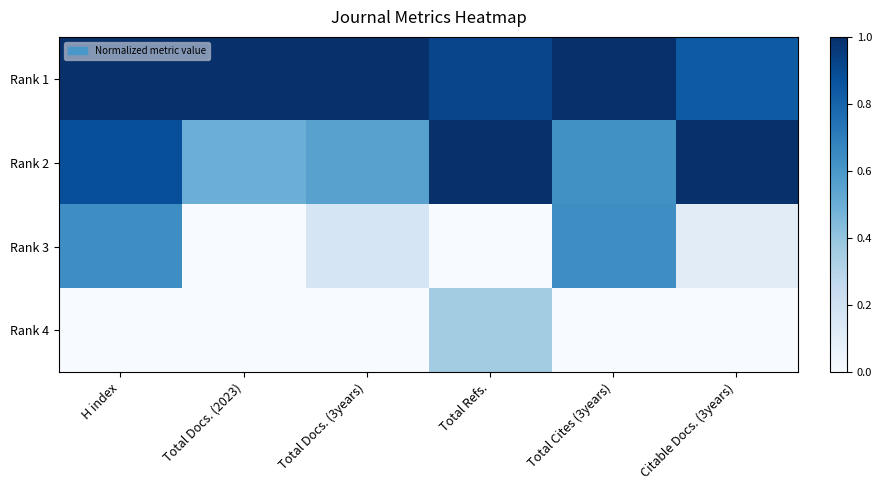

At how many categories does at least one series exceed 0?

6